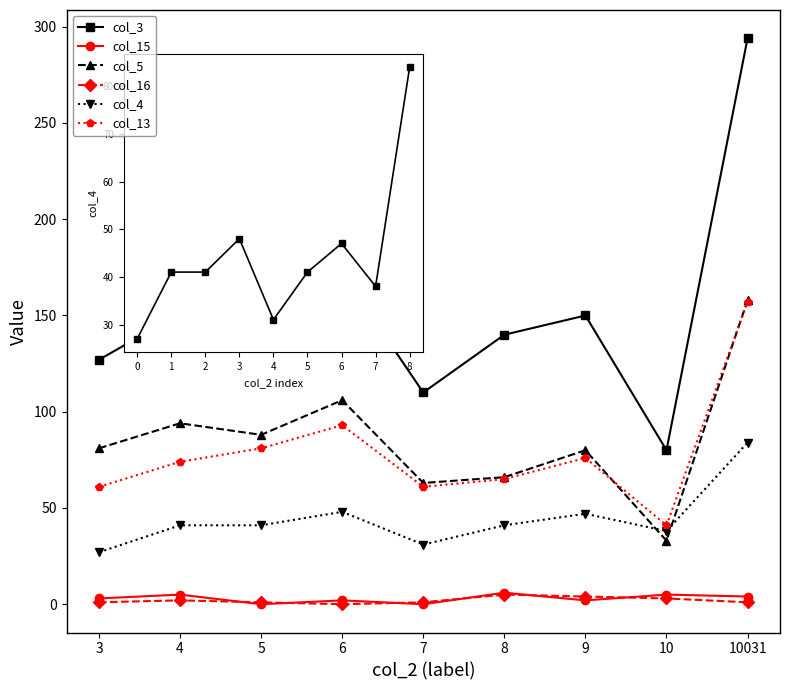

Is it true that col_13 equals 41 at 10?

True